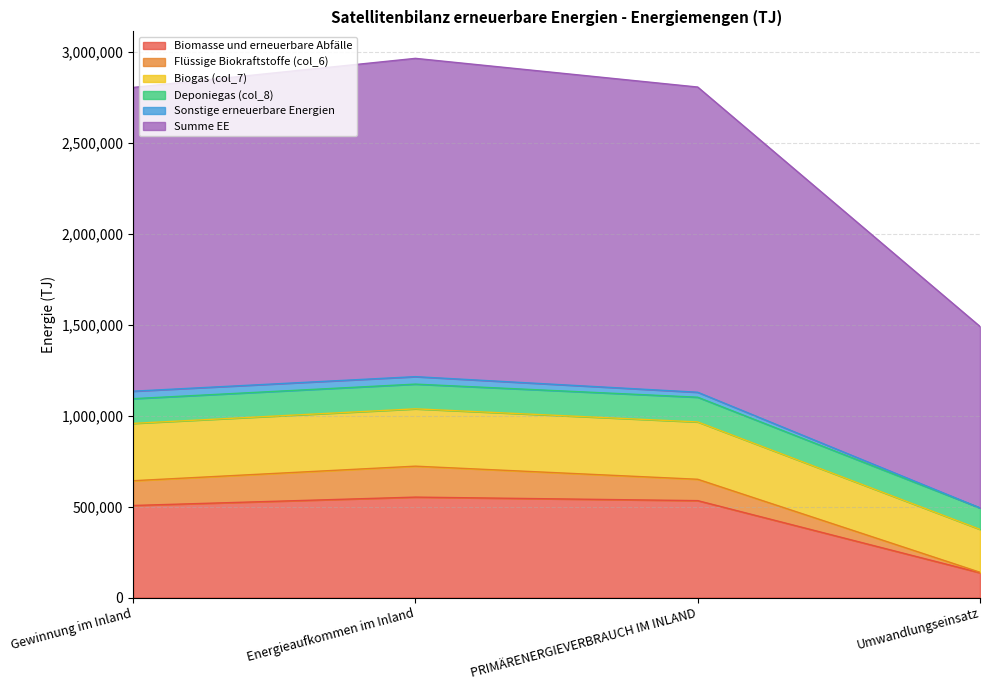

At which label does Biomasse und erneuerbare Abfälle reach its minimum?

Umwandlungseinsatz